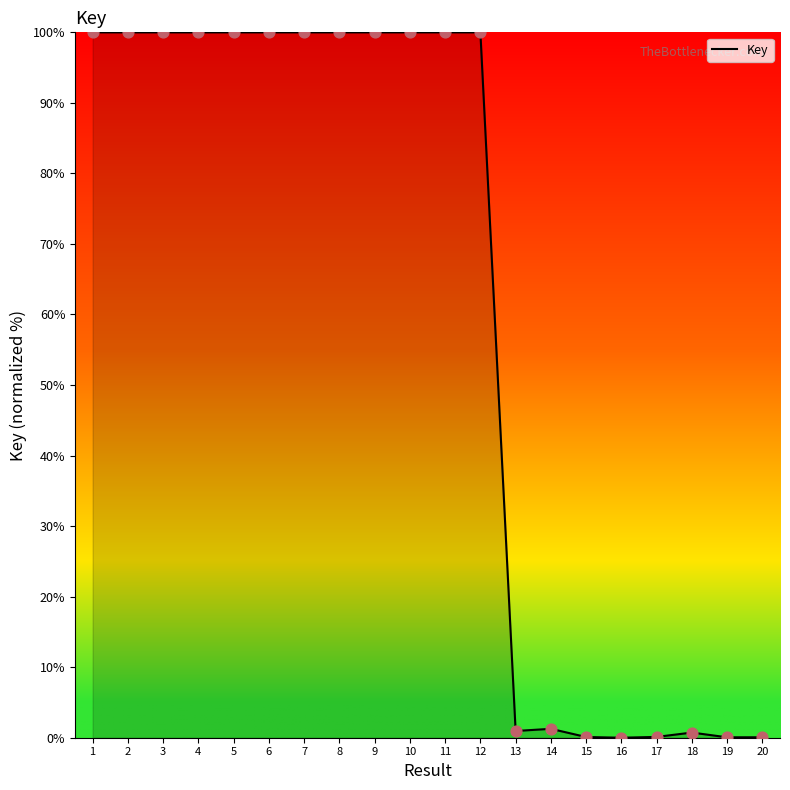

Approximately how many times larger is the value at 9 compared to 2?

1.0